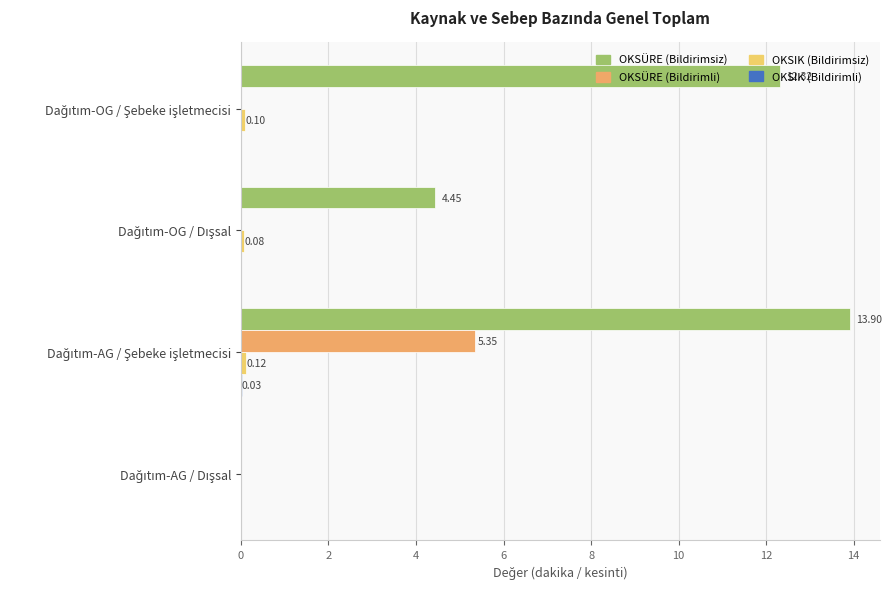

Which series has the largest total across all categories?

OKSÜRE (Bildirimsiz)